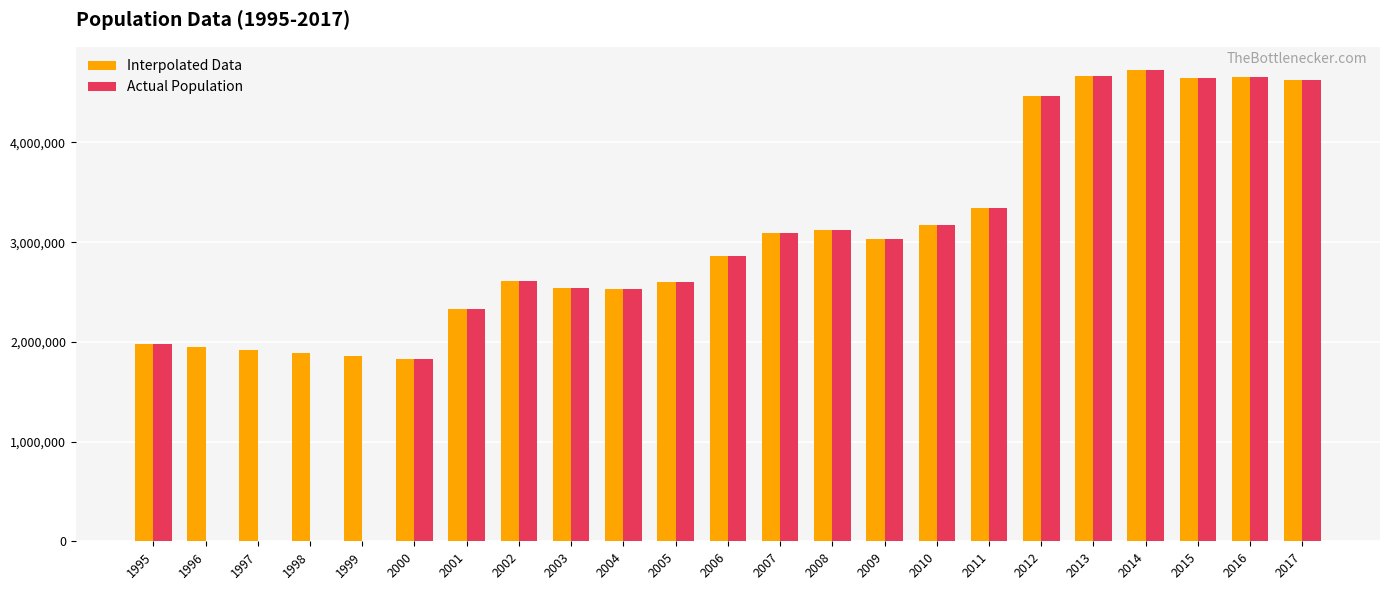

What is the highest value of the Interpolated Data series?

4723184.0